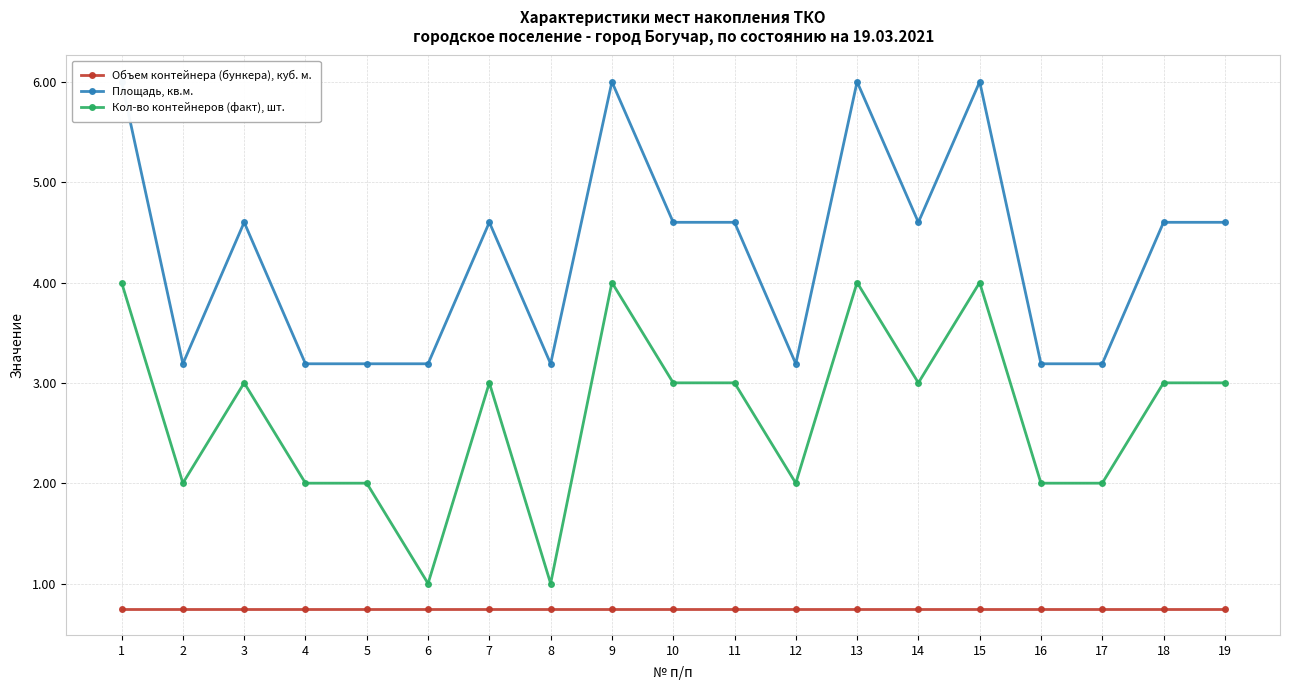

Read the Кол-во контейнеров (факт), шт. value at 10.

3.0